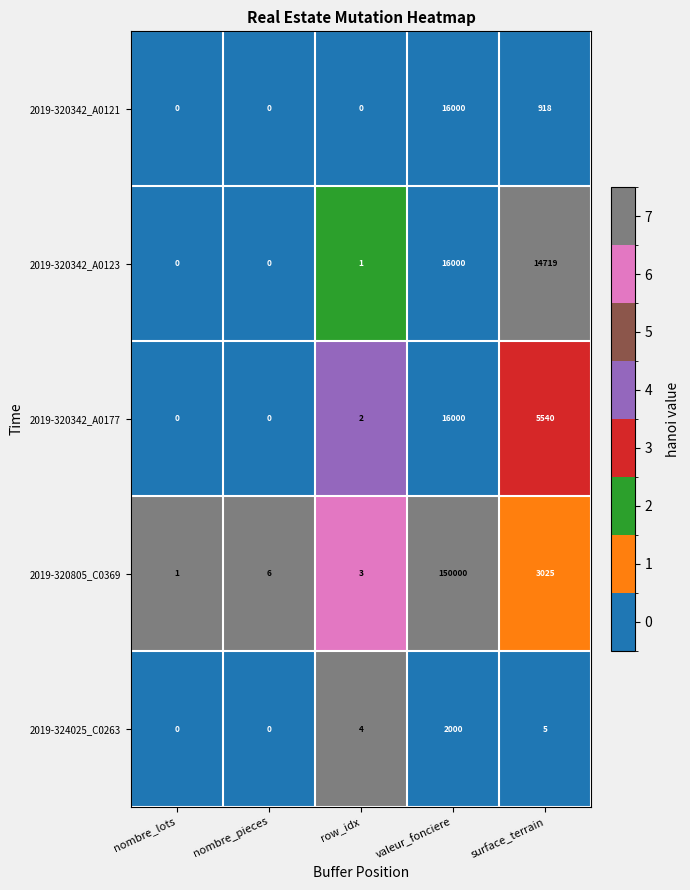

What is the difference between the maximum and minimum values in the 2019-324025_C0263 series?

2000